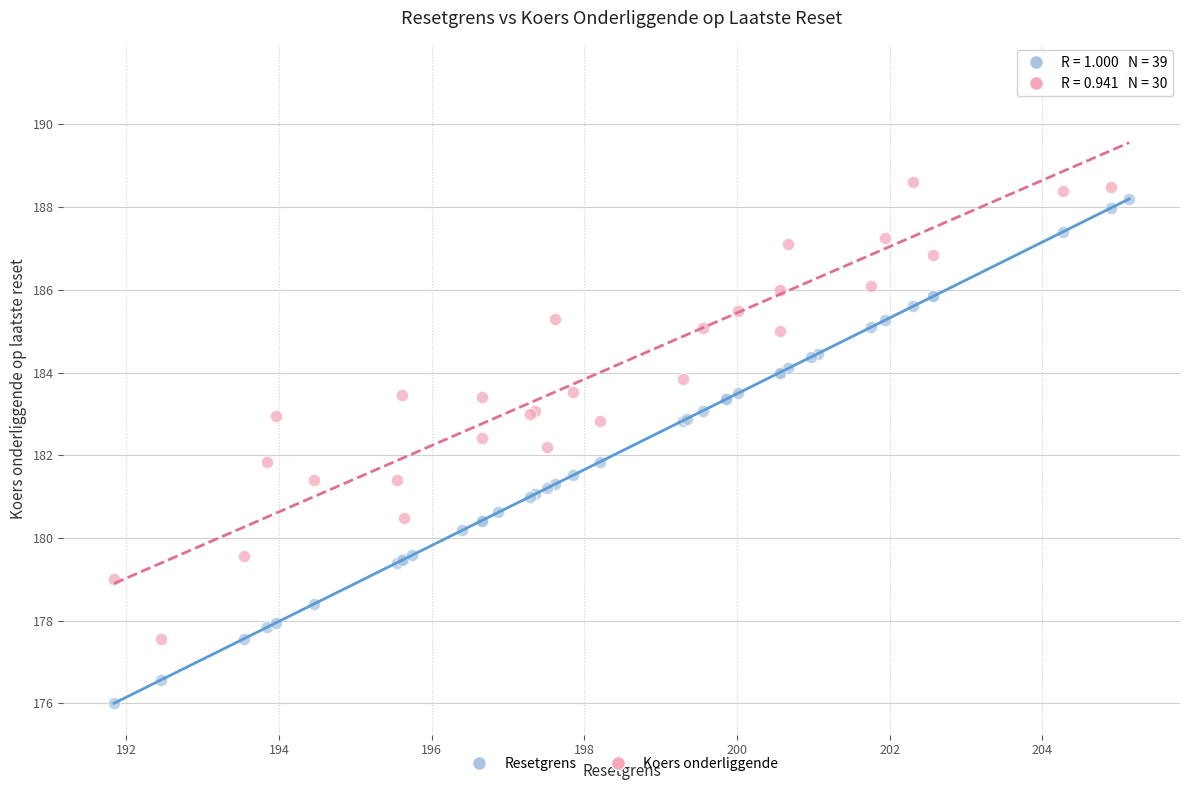

Which series has the widest spread of Y values?

Koers onderliggende